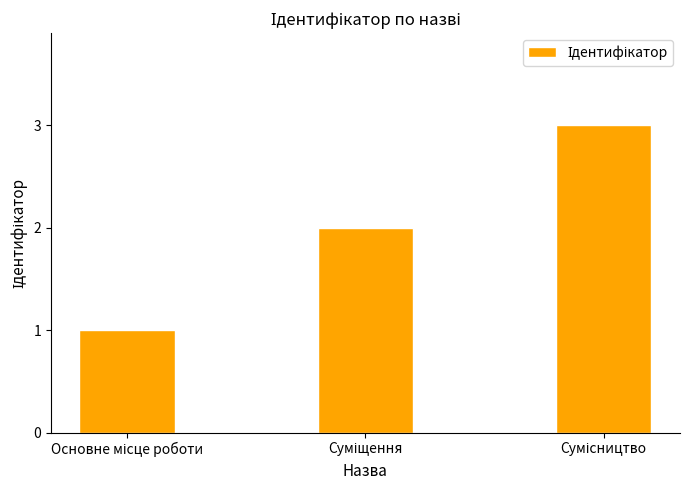

Count the values in the range 1 to 3.

3